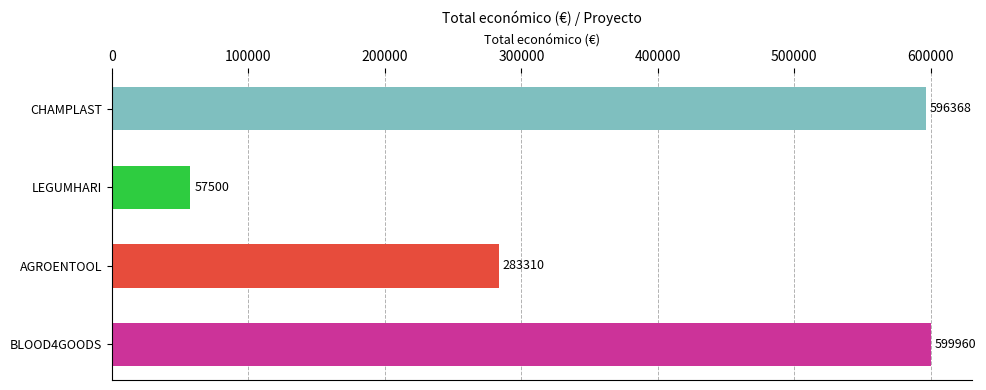

At which label is the value closest to 328730?

AGROENTOOL